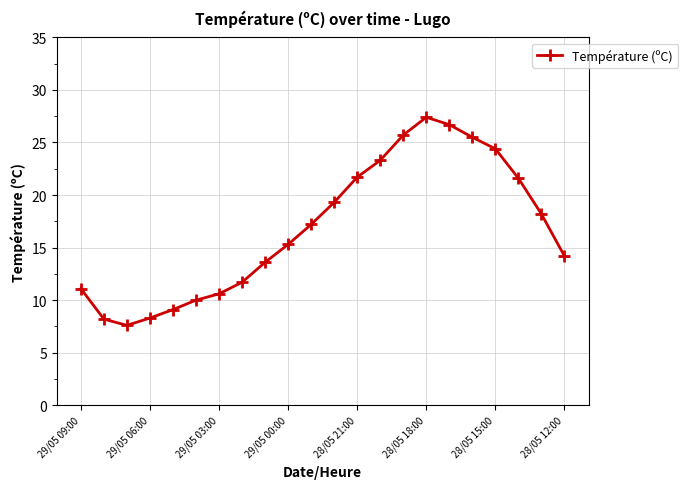

What is the value of the 13th point from the left?

21.7